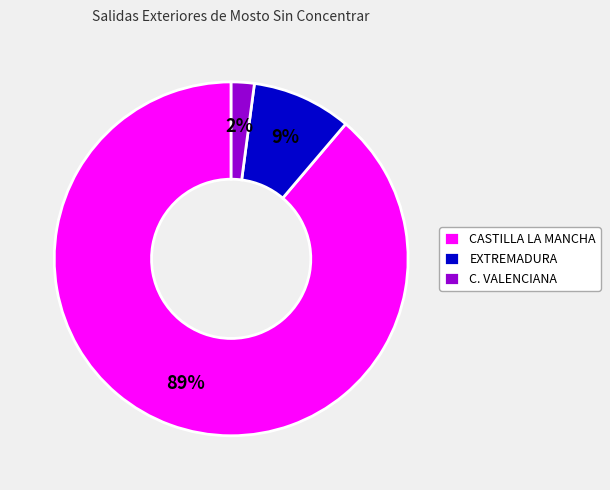

To the nearest percent, what portion does EXTREMADURA represent?

9%